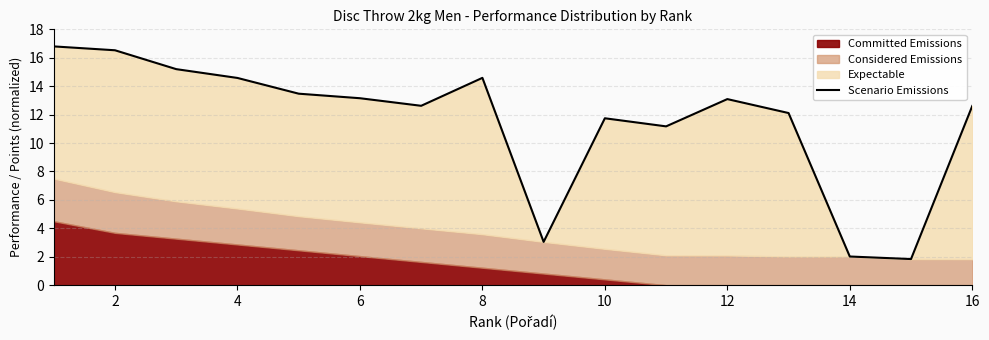

Is it true that the value at 14 is 0.6?

False